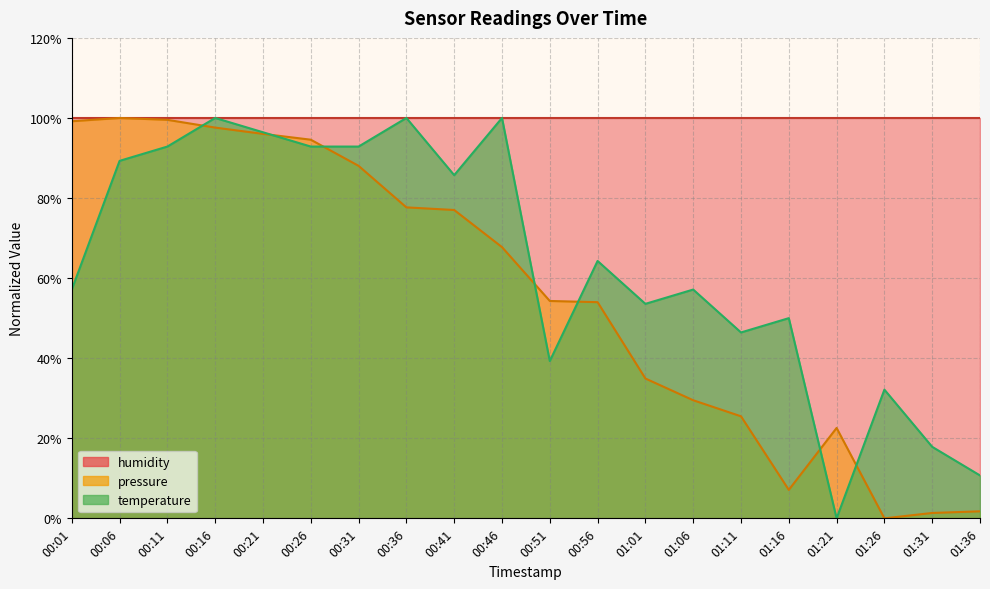

At how many categories does at least one series exceed 28?

17